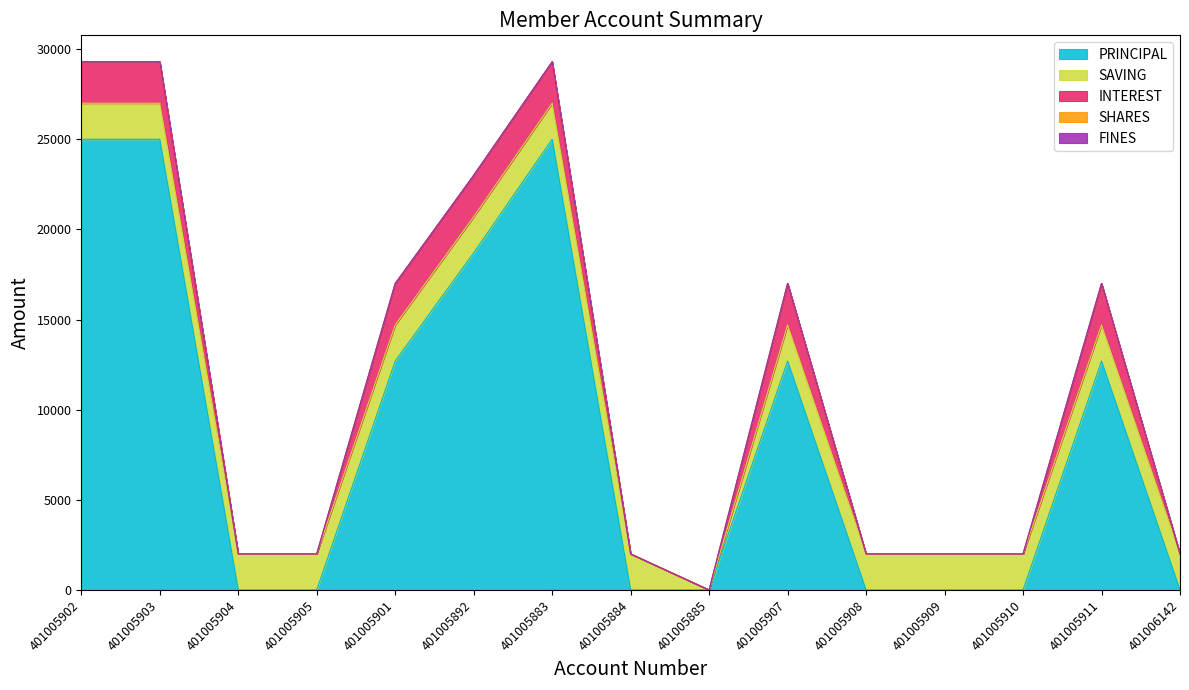

True or false: SHARES and SAVING cross at least once.

False